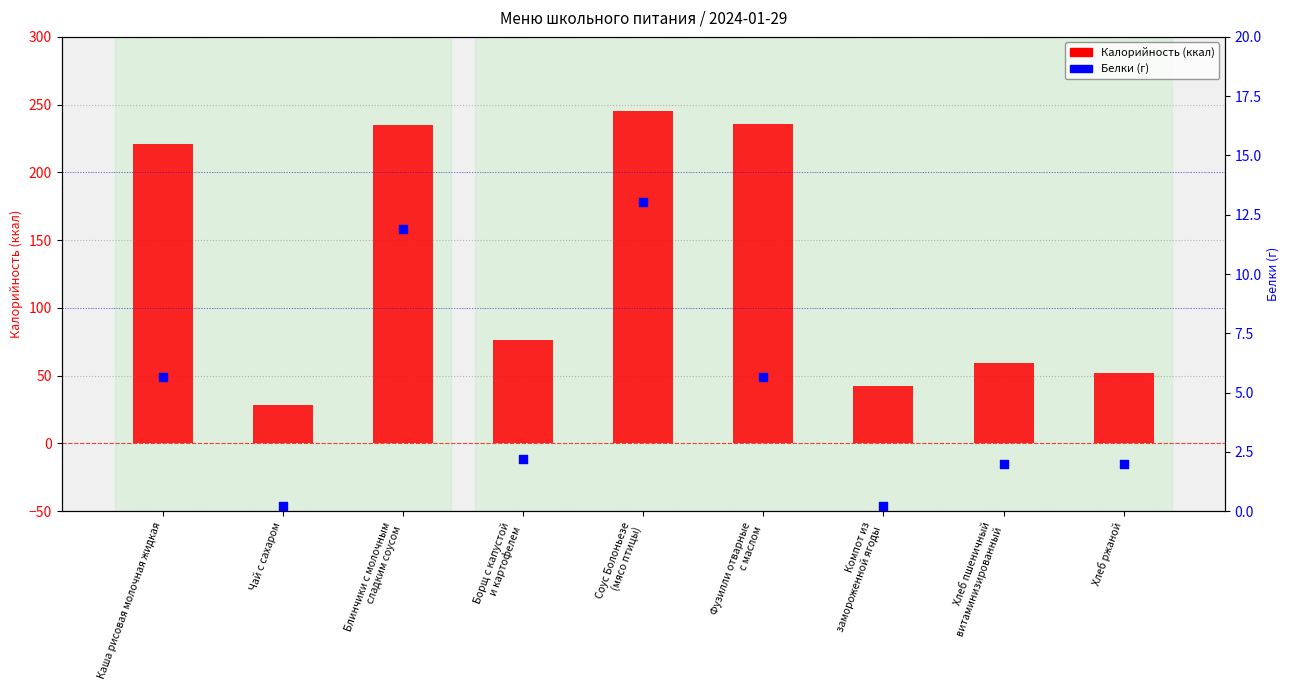

Which series has the largest total across all categories?

Калорийность